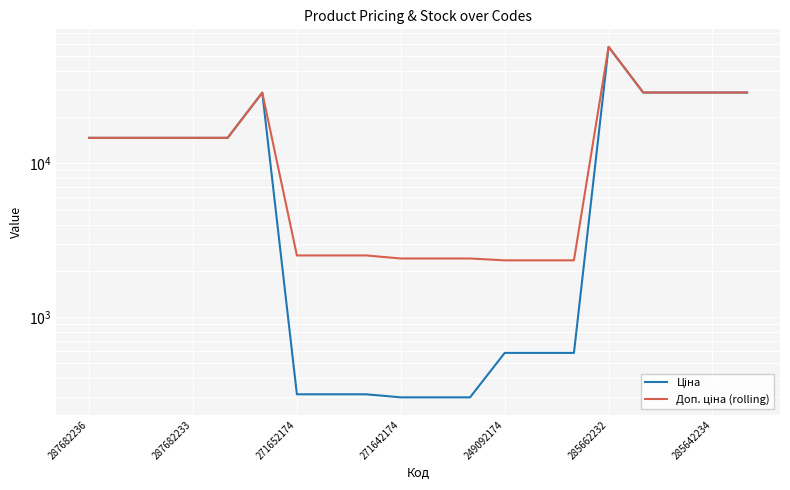

Rank the series by their average value, from lowest to highest.

Ціна, Доп. ціна (rolling)